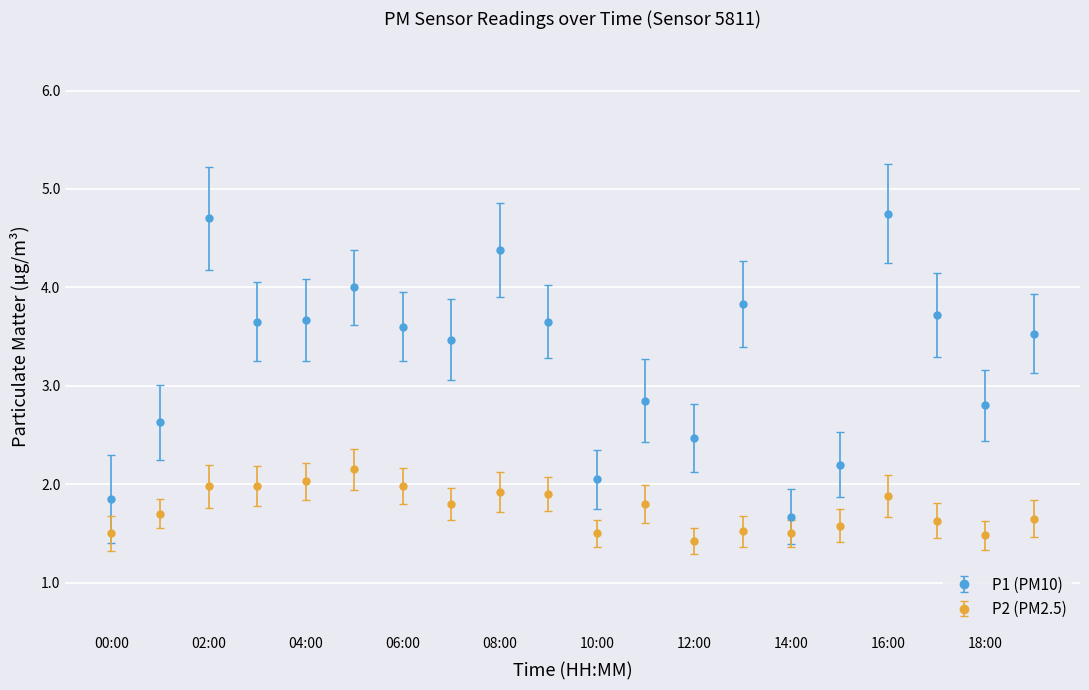

How many data points does each series have?

20